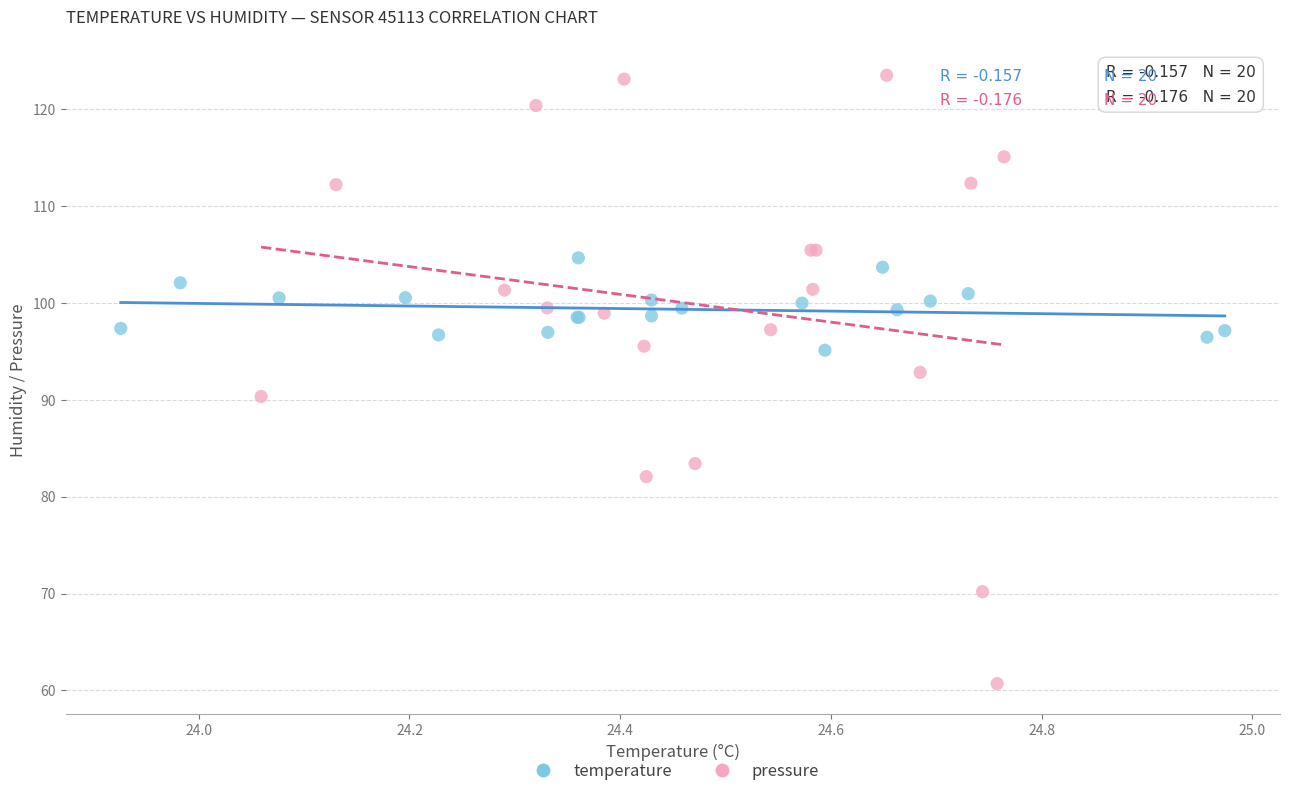

Which series contains the highest Y value?

pressure